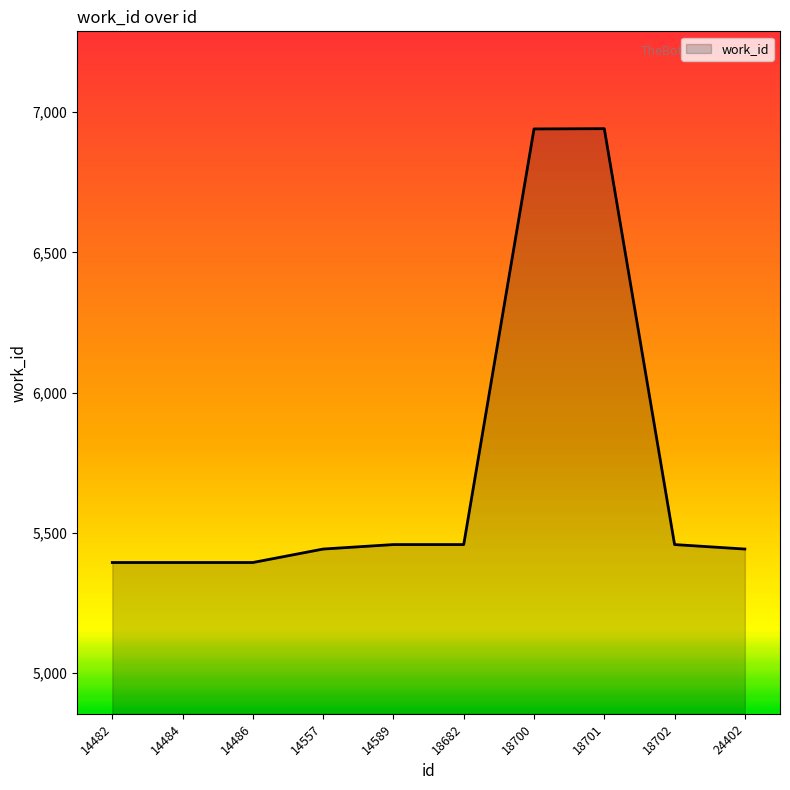

What is the ratio of the value at 14484 to the value at 14486?

1.0